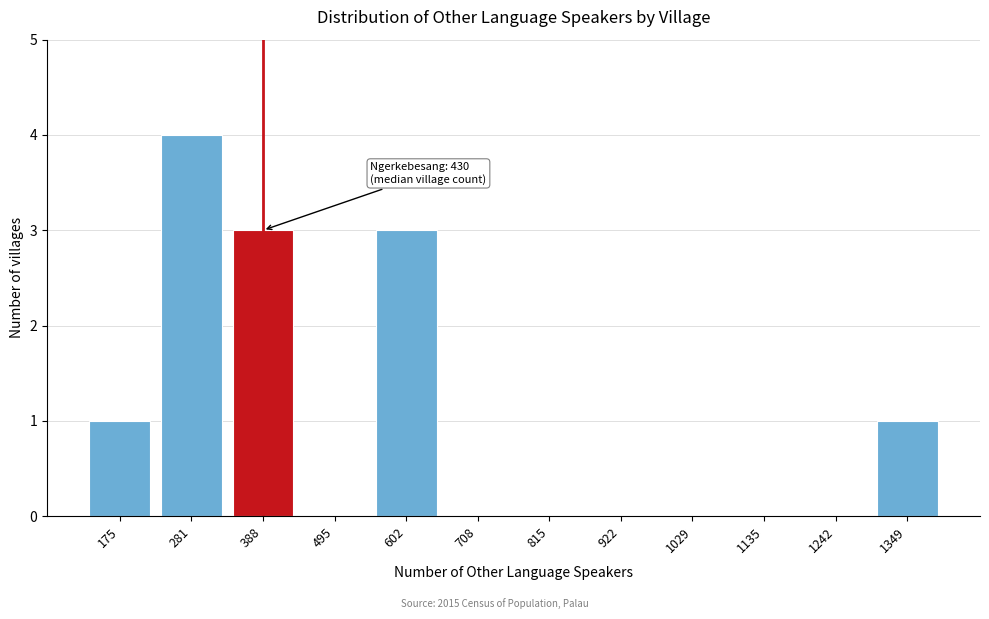

Reading left to right, extract all data points from this chart.

175=1	281=4	388=3	495=0	602=3	708=0	815=0	922=0	1029=0	1135=0	1242=0	1349=1